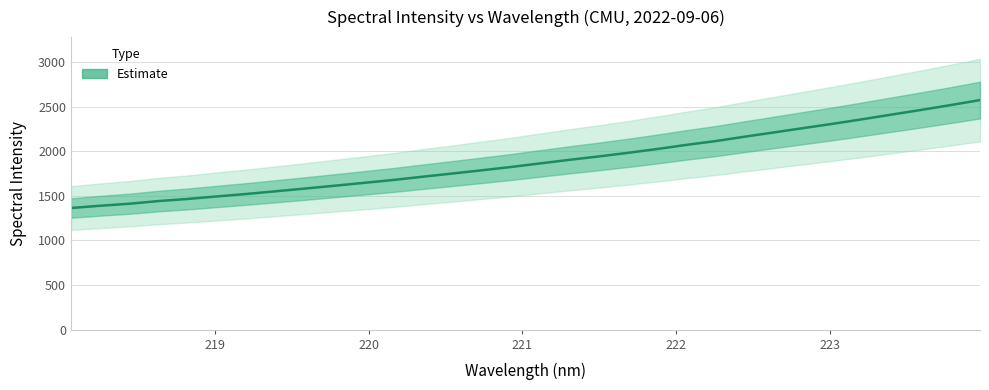

What is the greatest value displayed?

2574.2